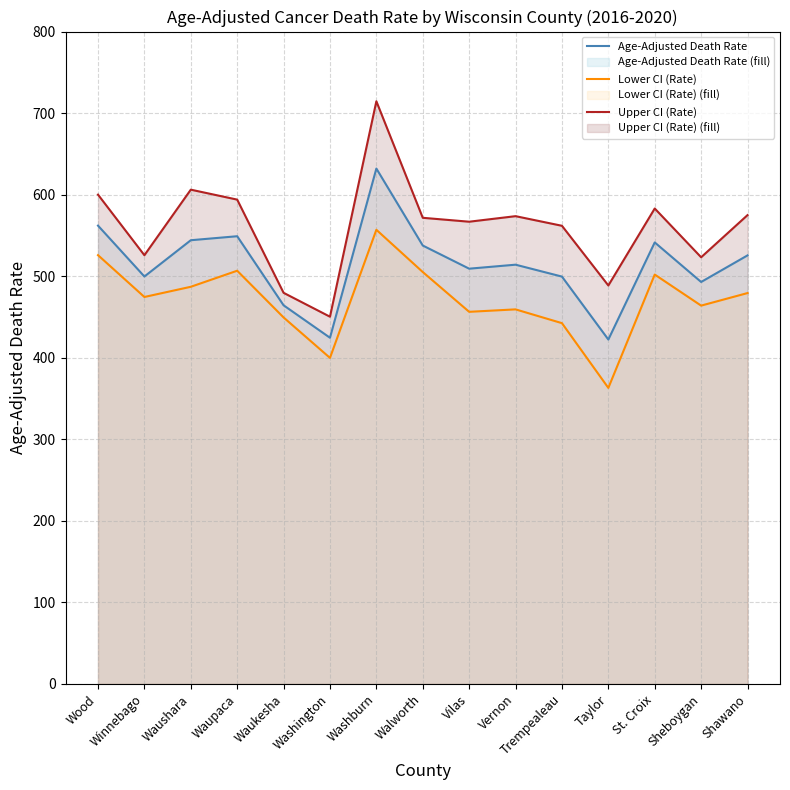

Does the chart have visible grid lines?

Yes